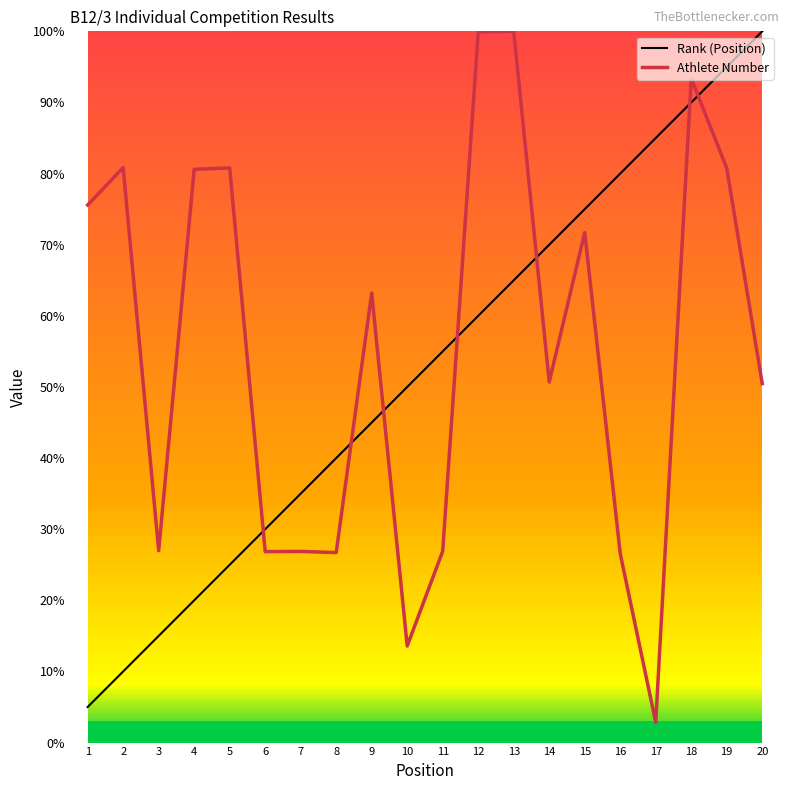

What is the difference between the maximum and second lowest values in the Rank (Position) series?

90.0